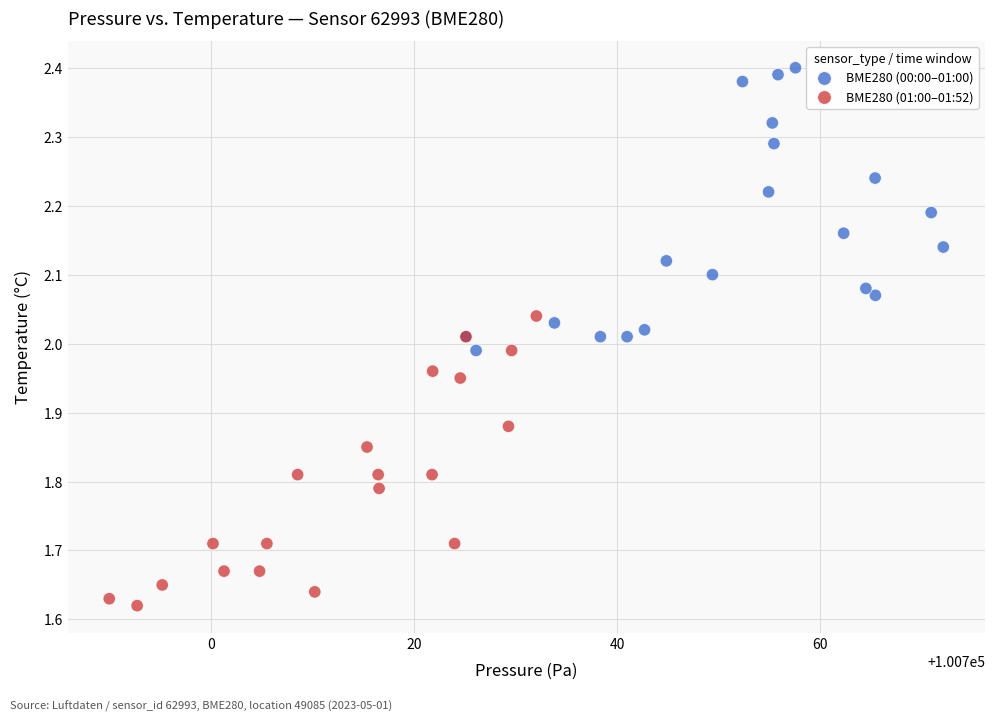

Which series reaches the minimum Y coordinate?

BME280 (01:00–01:52)